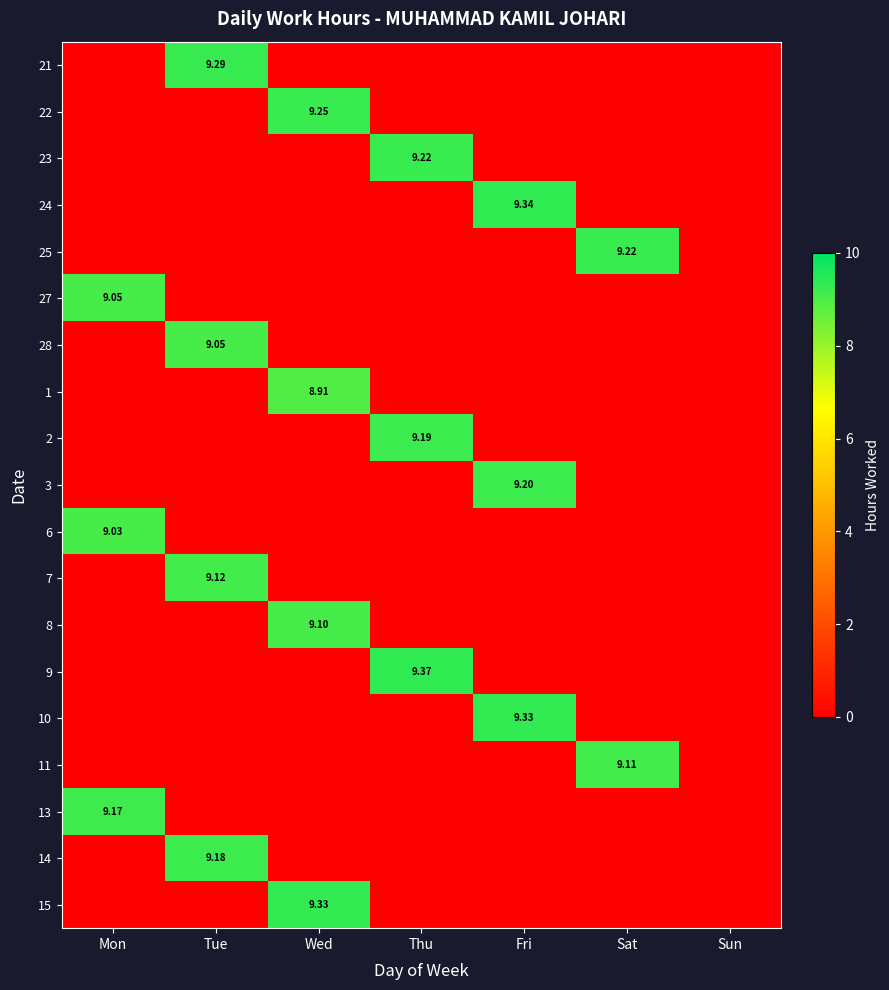

The value of 22 at Sun is 0.0. True or false?

True